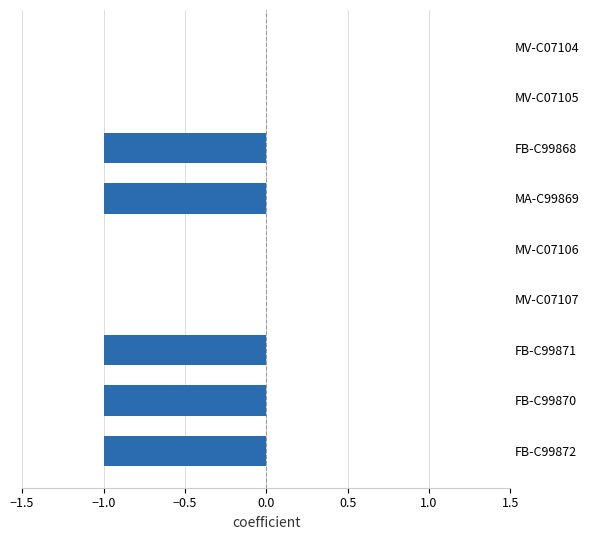

Which has a higher value, FB-C99870 or MV-C07107?

MV-C07107